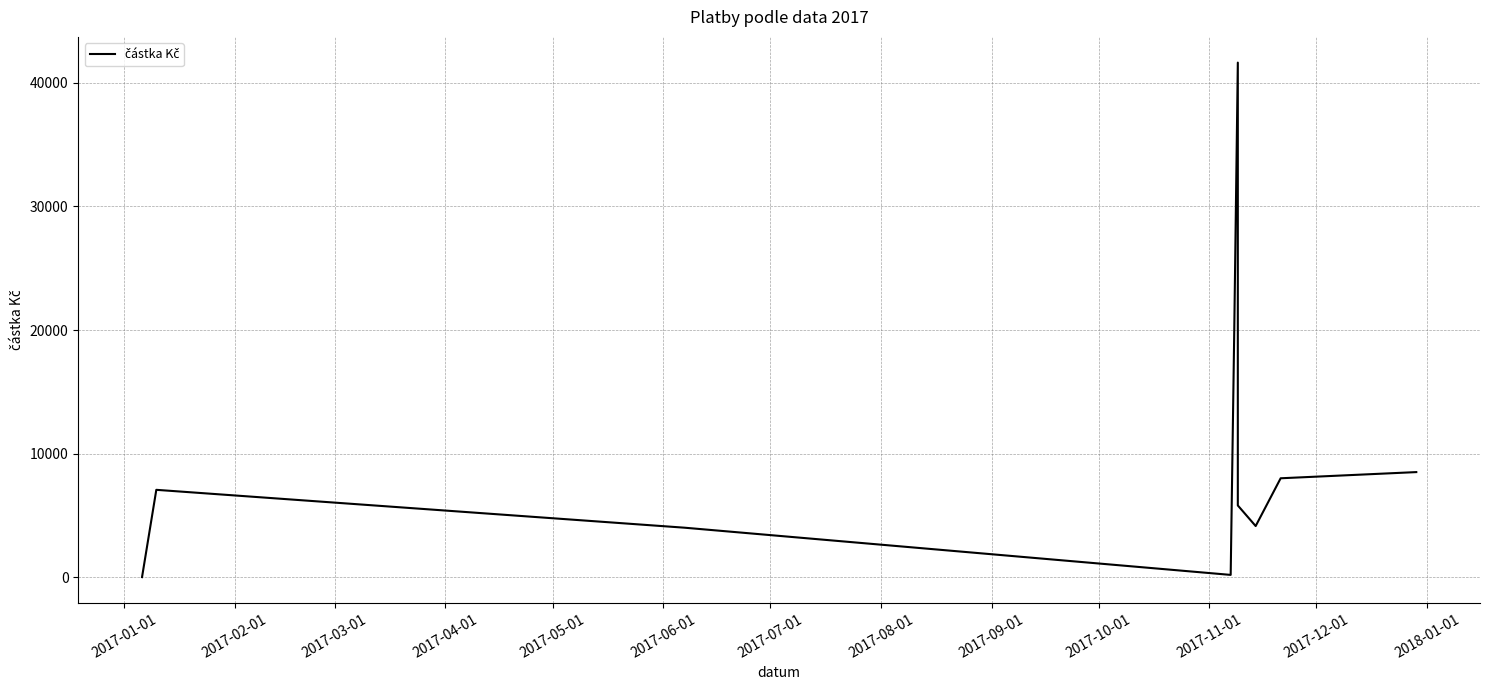

The value at 2017-02-01 is 7065. True or false?

True